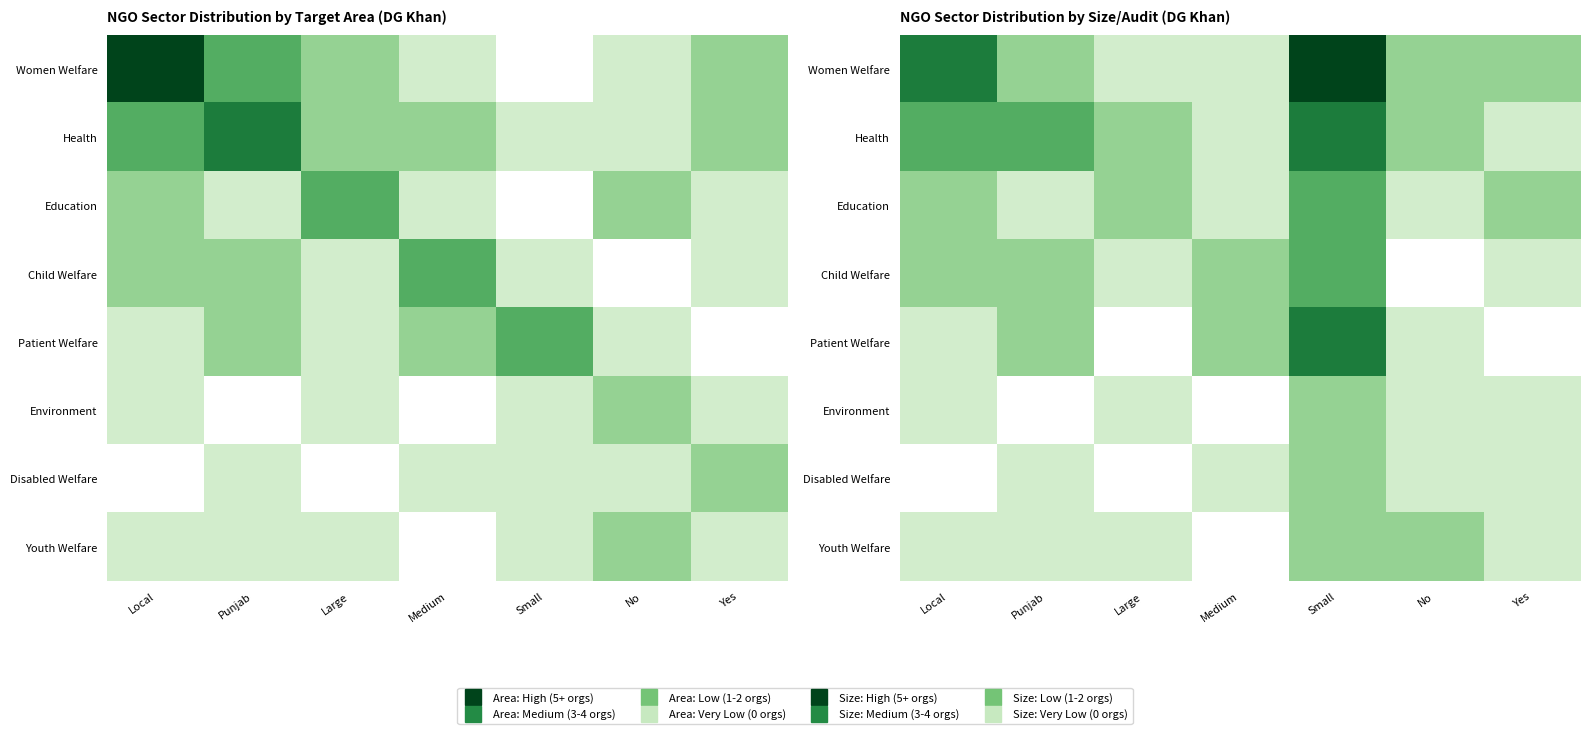

What is the spread (max minus min) of values at Punjab?

3